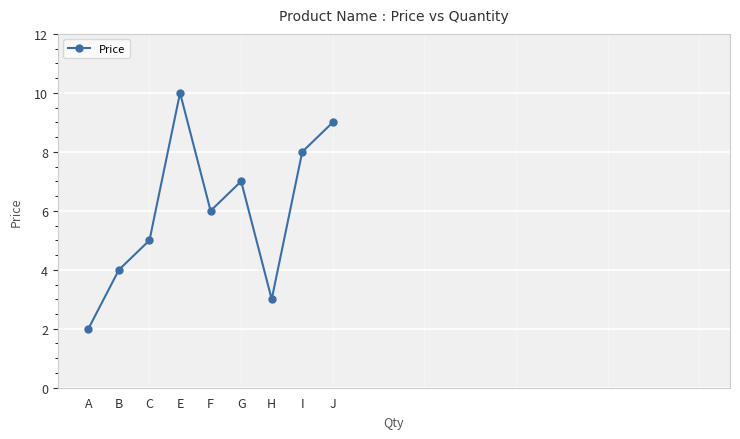

What is the label of the 4th point from the left?

E